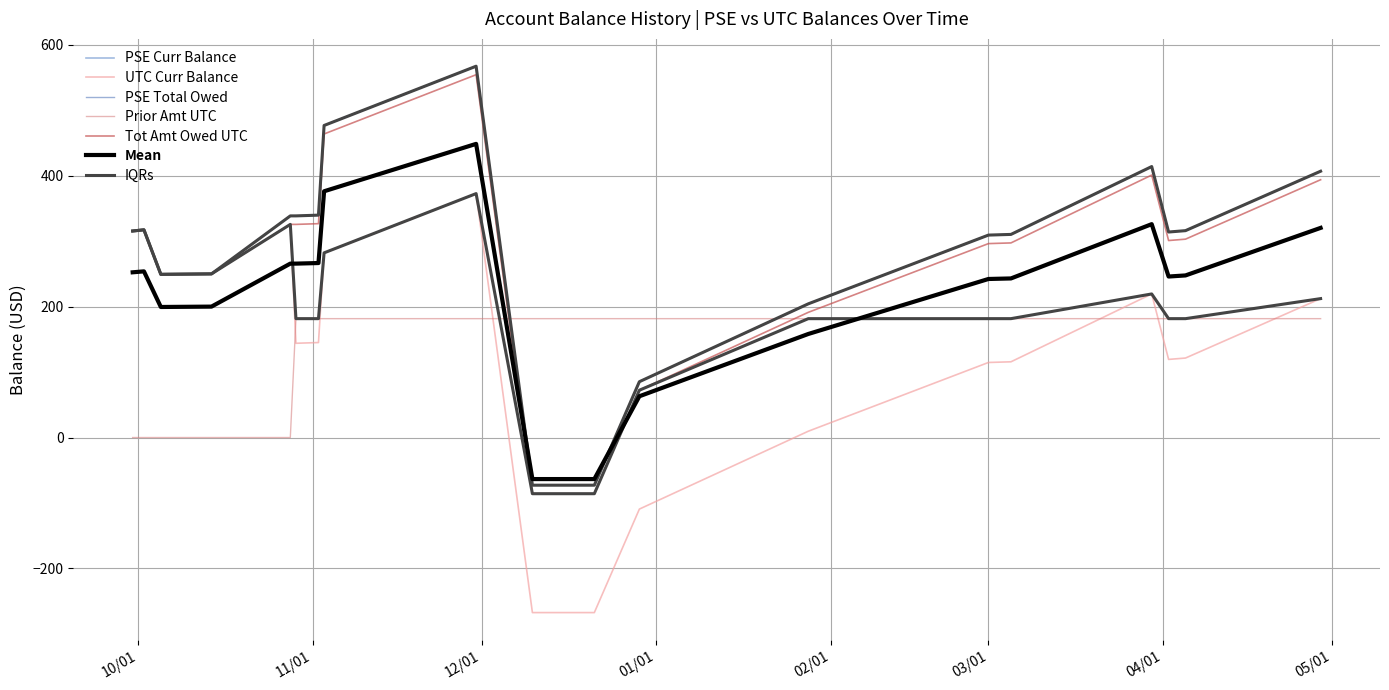

At how many categories does at least one series exceed 140?

19